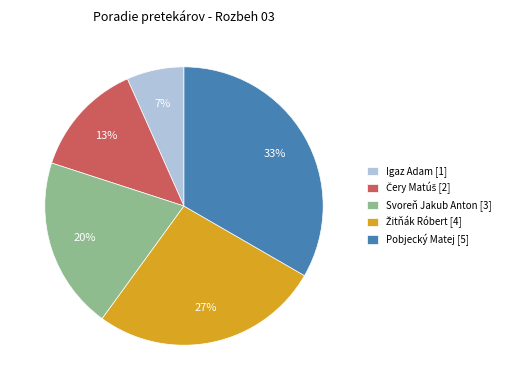

True or false: Pobjecký Matej accounts for 20% of the total.

False